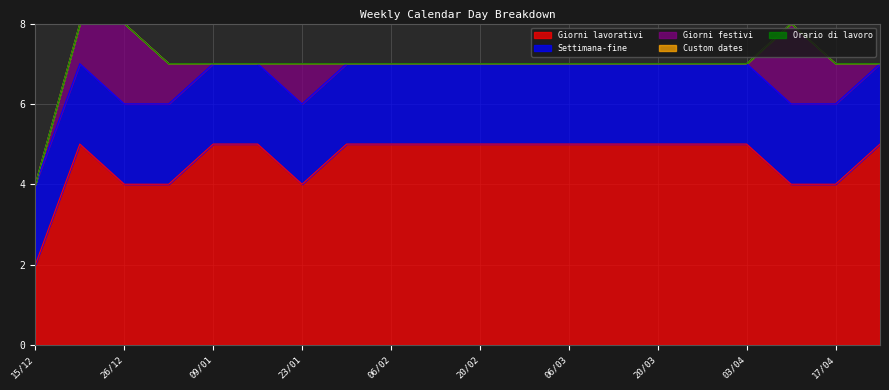

True or false: Giorni lavorativi has a value of 7 at 24/04.

False